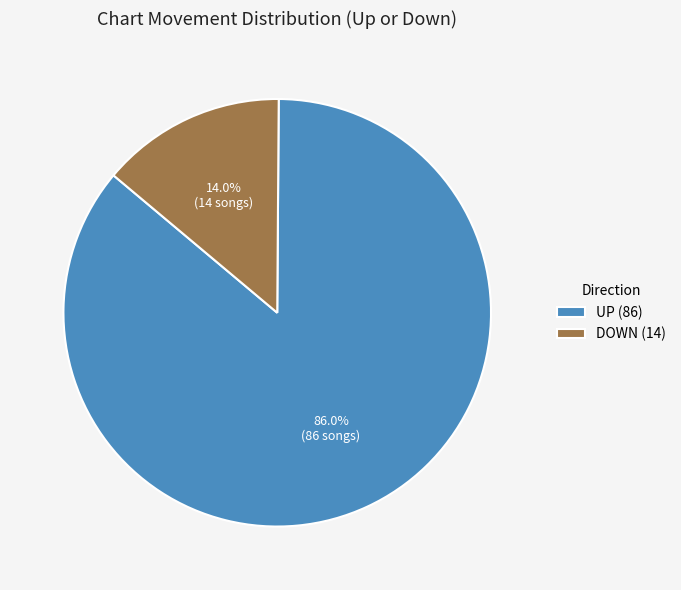

Which has a higher value, UP (86) or DOWN (14)?

UP (86)